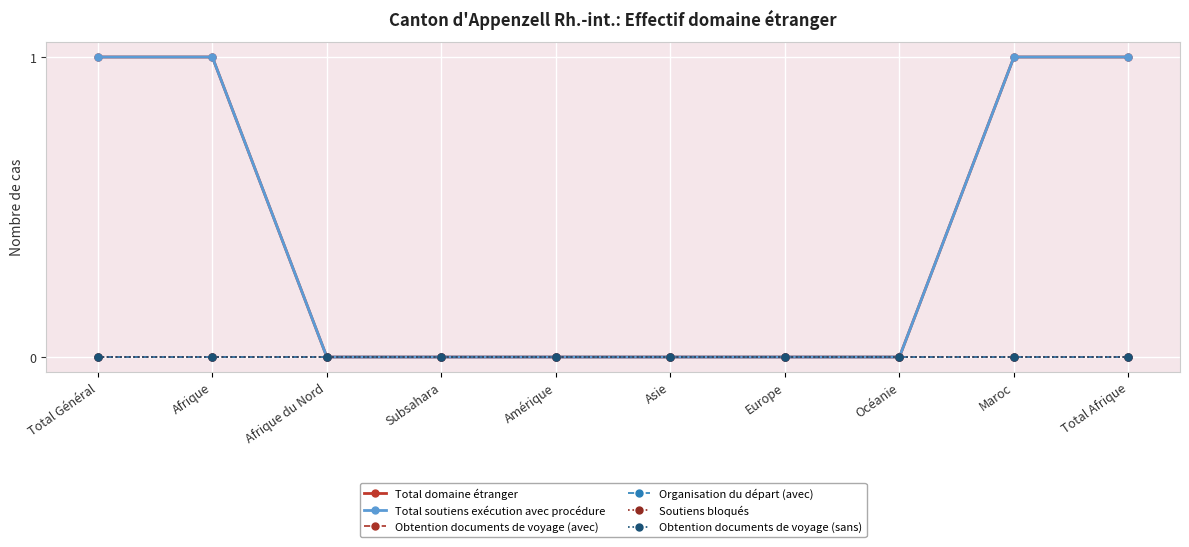

True or false: Total soutiens exécution avec procédure and Obtention documents de voyage (sans) intersect in this chart.

False